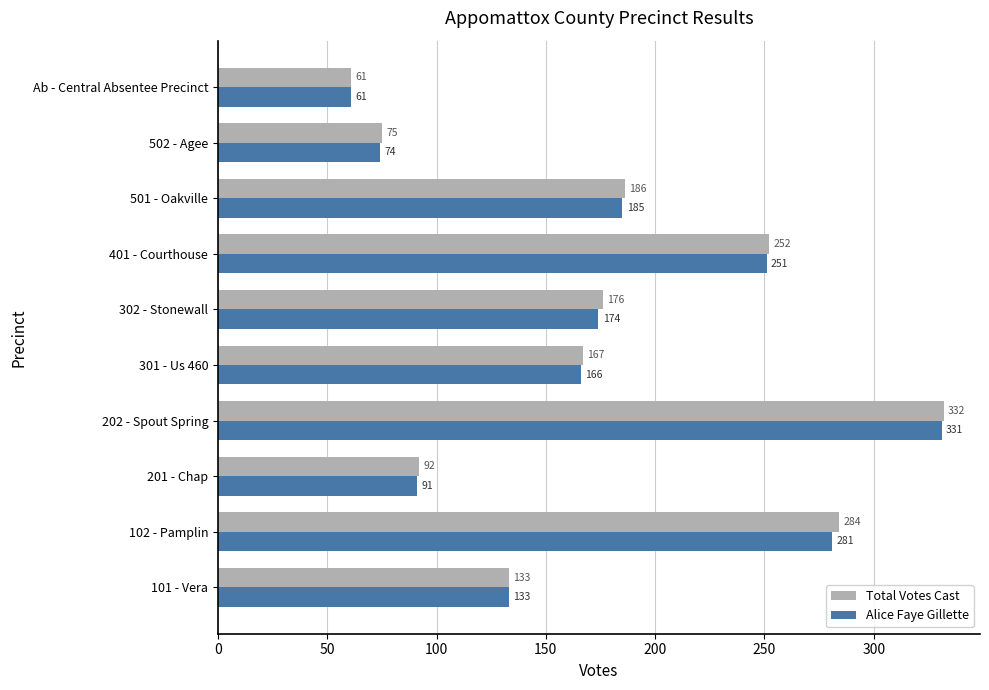

Which category has the highest value in the Alice Faye Gillette series?

202 - Spout Spring